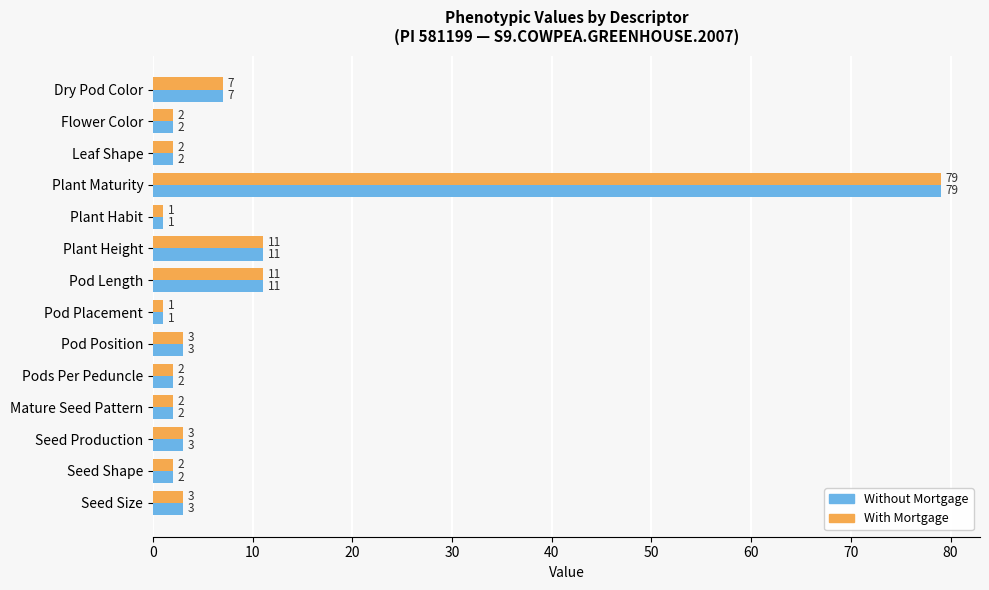

True or false: With Mortgage has a value of 1 at Pod Placement.

True